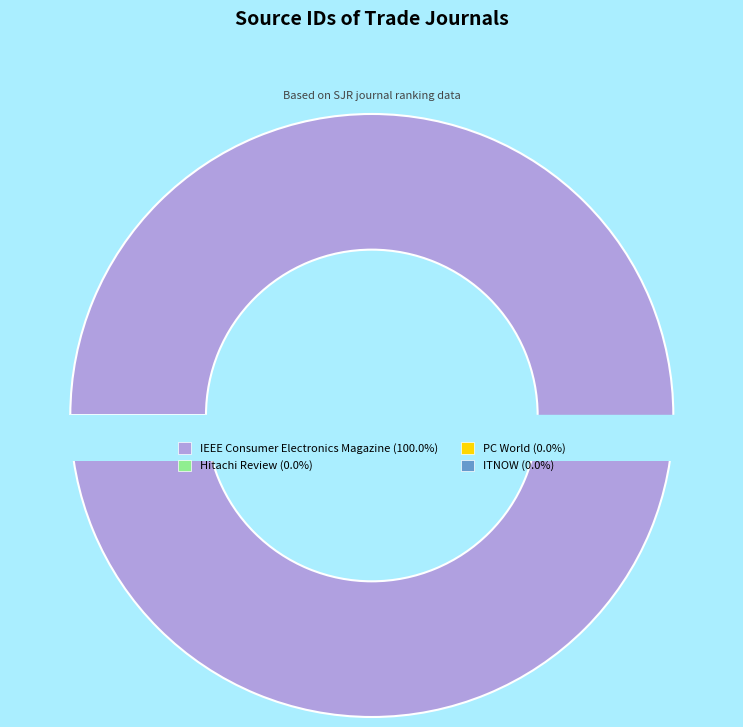

Do ITNOW and Hitachi Review together represent more than half of the pie?

No